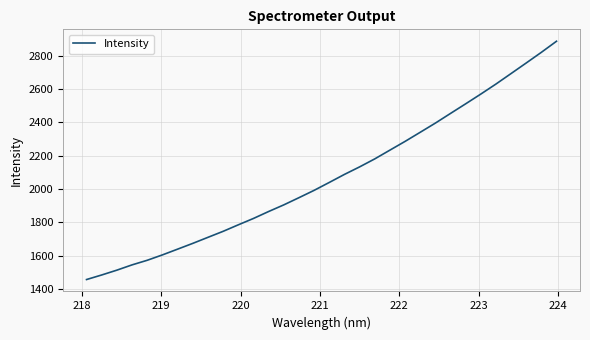

What is the difference between the maximum and minimum values?

1429.5